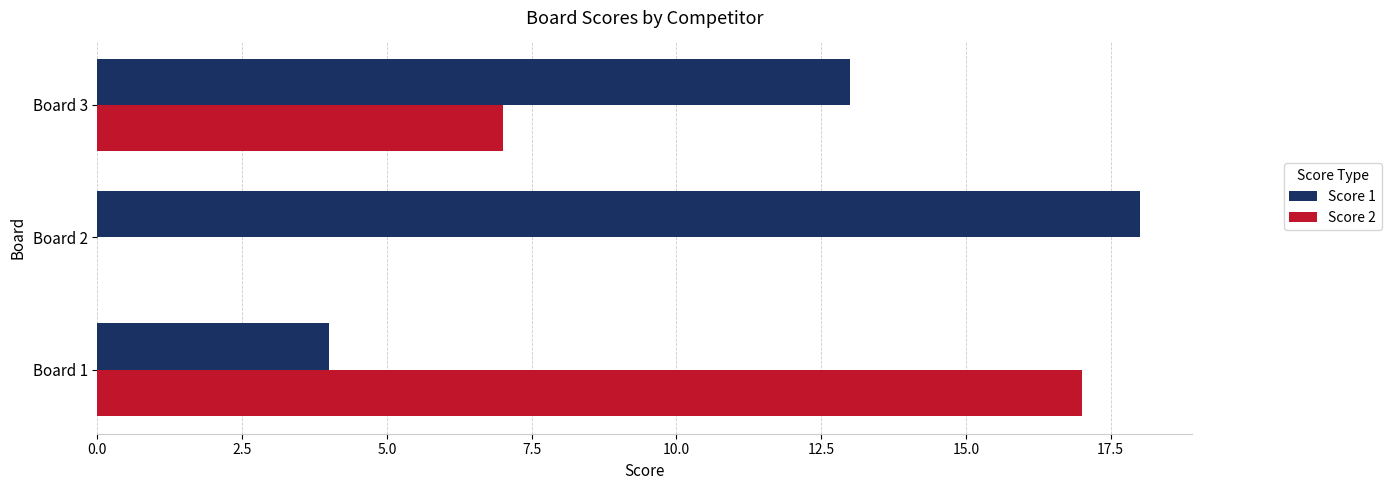

What is the sum of the Score 2 values at Board 1 and Board 3?

24